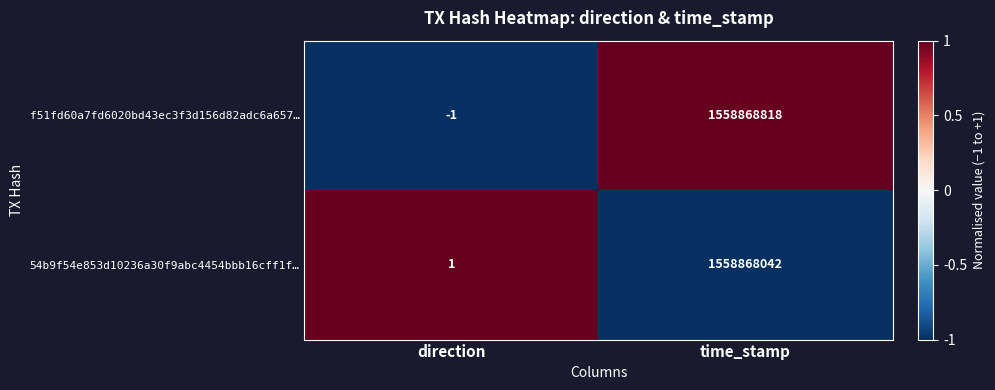

How many categories are shown in the chart?

2